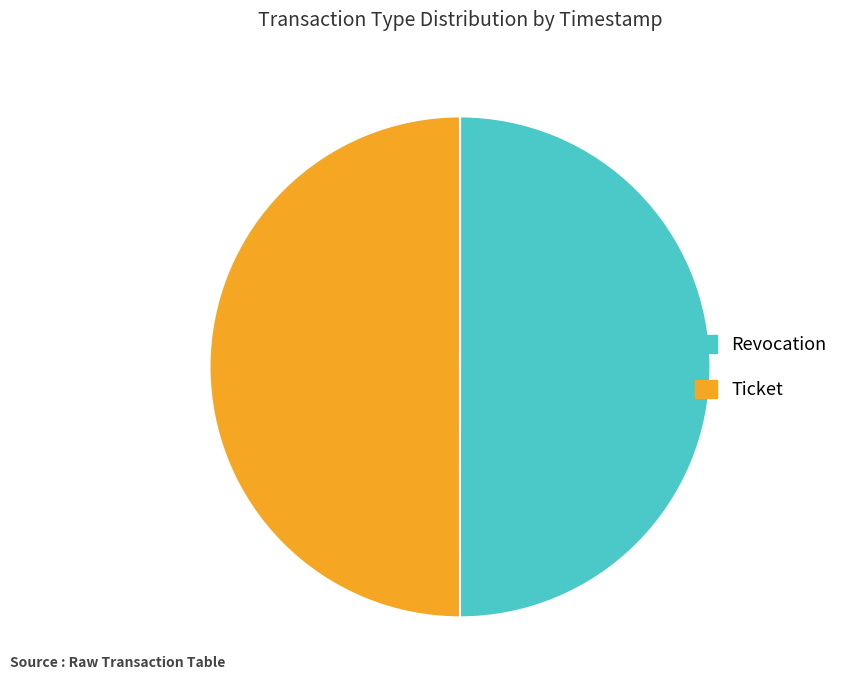

Do Revocation and Ticket together represent more than half of the pie?

Yes